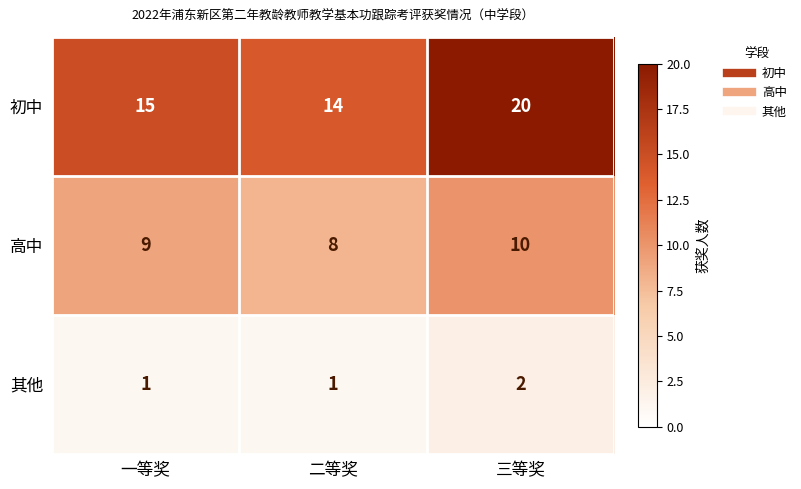

List the series in order of their overall mean, lowest first.

其他, 高中, 初中